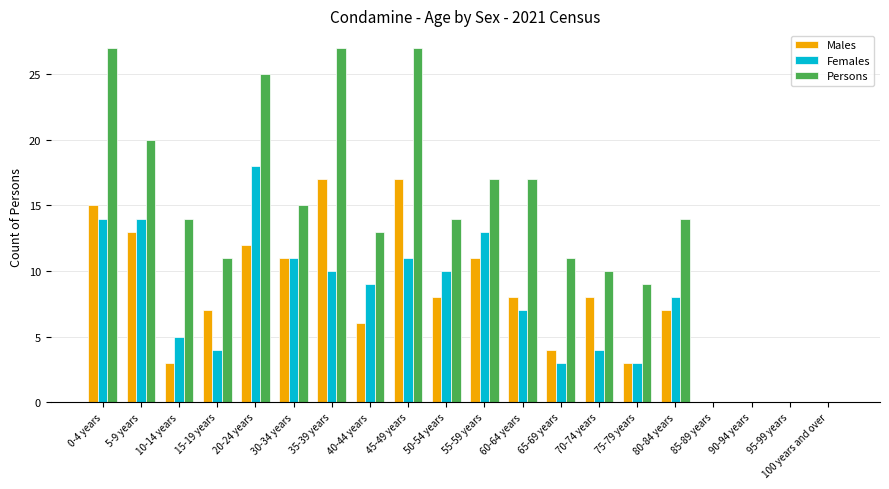

How many series are shown in this chart?

3